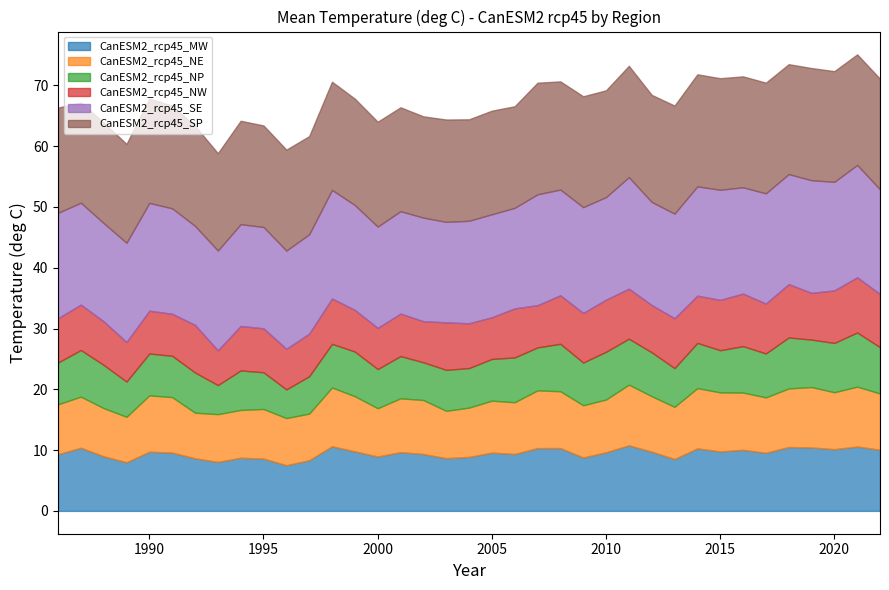

What is the difference between the maximum and minimum values in the CanESM2_rcp45_SP series?

2.4